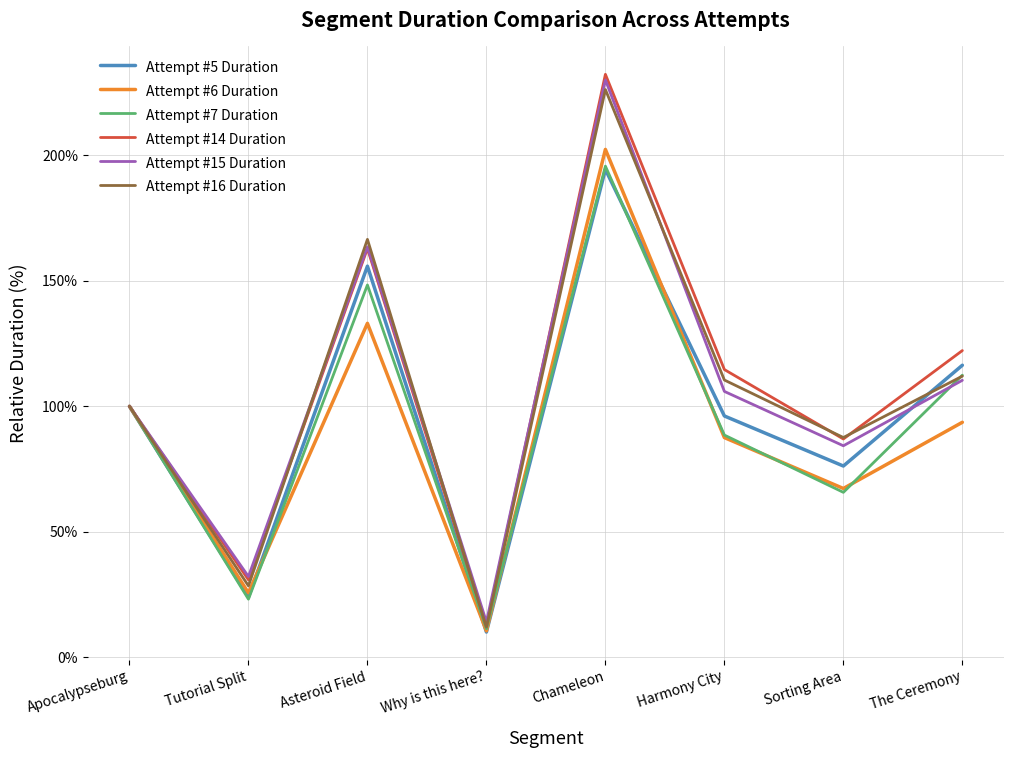

The Attempt #6 Duration series shows 27.4 at Apocalypseburg. True or false?

False